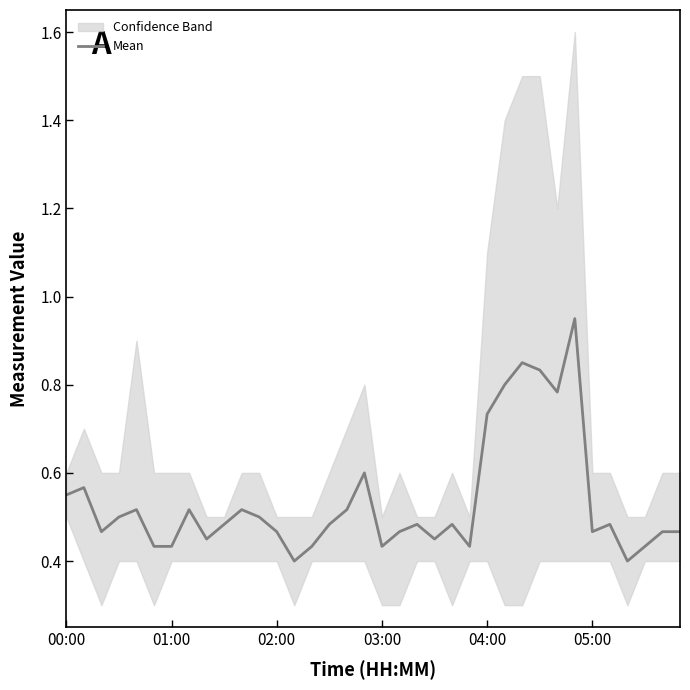

Reading left to right, extract all data points from this chart.

0.5	0.6	0.5	0.5	0.5	0.4	0.4	0.5	0.4	0.5	0.5	0.5	0.5	0.4	0.4	0.5	0.5	0.6	0.4	0.5	0.5	0.4	0.5	0.4	0.7	0.8	0.8	0.8	0.8	1.0	0.5	0.5	0.4	0.4	0.5	0.5